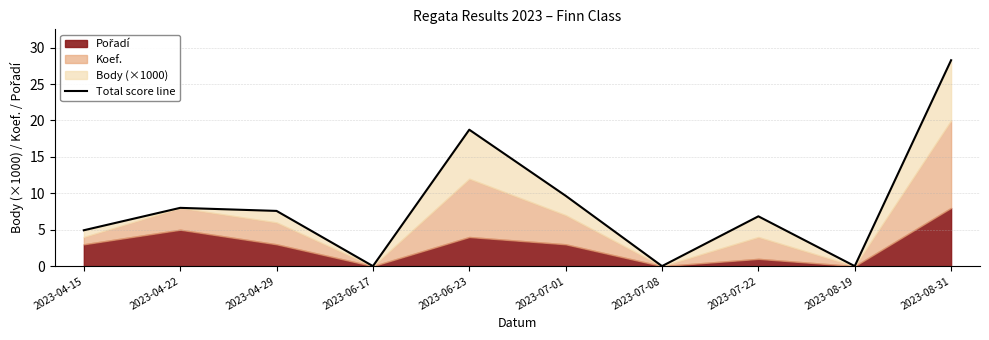

What is the difference between the values at 2023-07-22 and 2023-06-23?

11.9